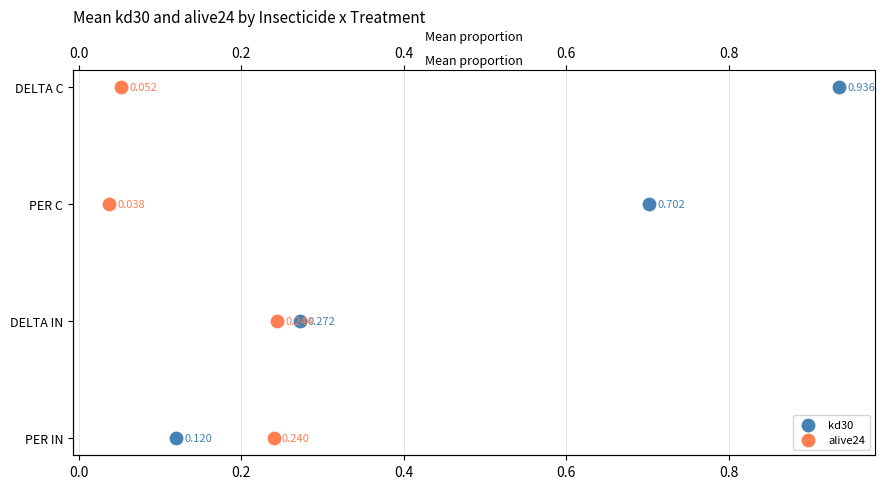

Which series has the widest spread of Y values?

kd30